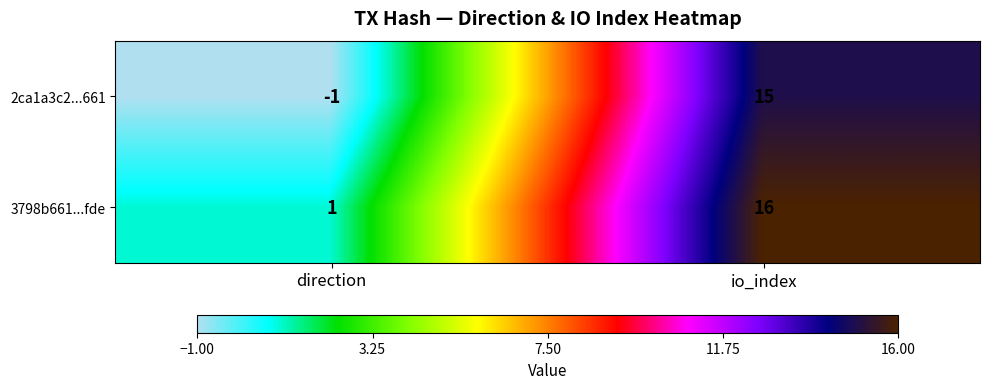

Rank the series by their average value, from highest to lowest.

3798b661...fde, 2ca1a3c2...661